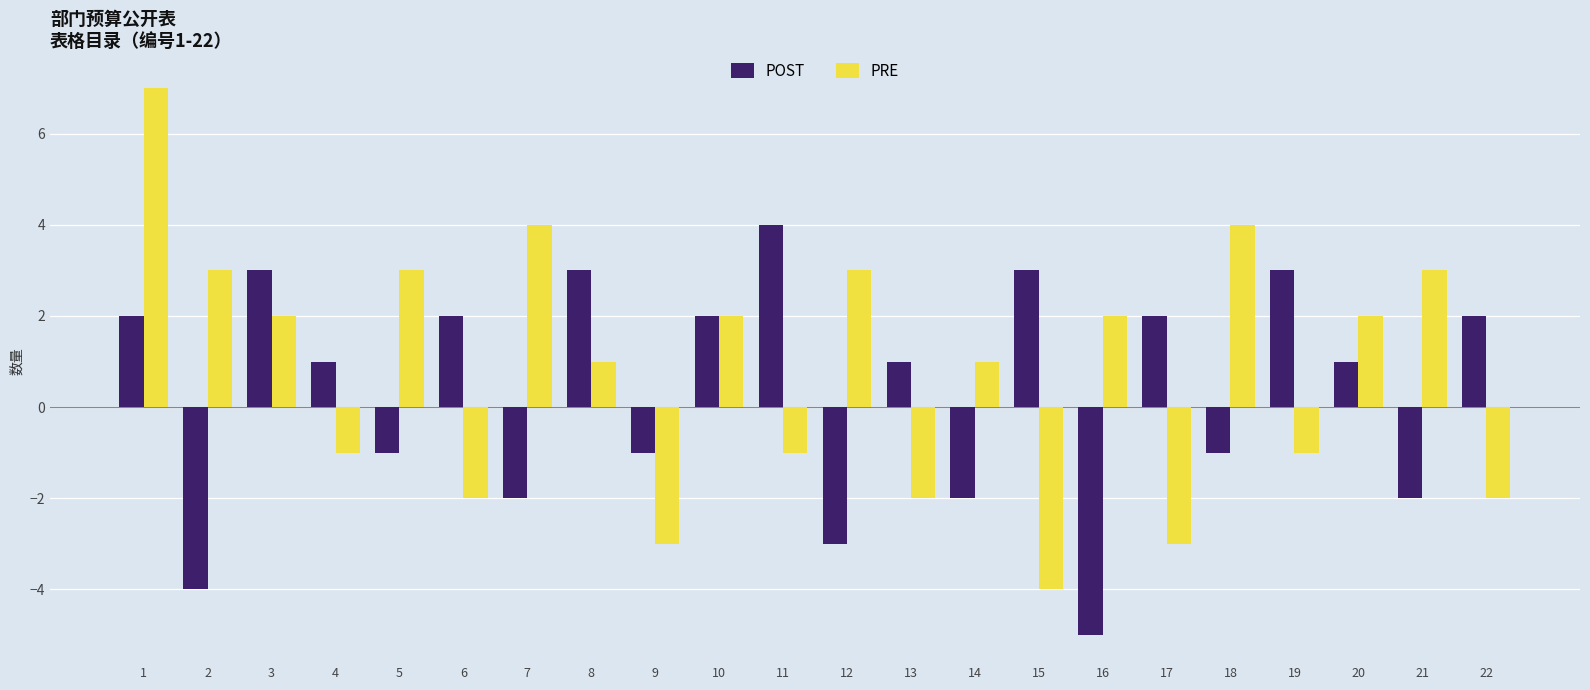

Reading left to right, what are all the values shown in this chart?

POST: 2	-4	3	1	-1	2	-2	3	-1	2	4	-3	1	-2	3	-5	2	-1	3	1	-2	2
PRE: 7	3	2	-1	3	-2	4	1	-3	2	-1	3	-2	1	-4	2	-3	4	-1	2	3	-2